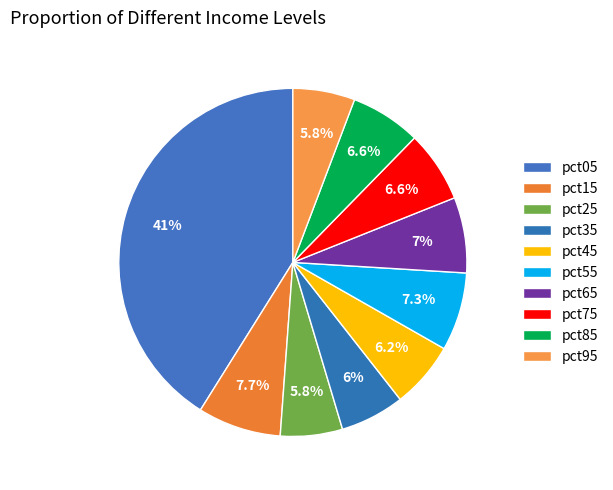

How many slices are in this pie chart?

10